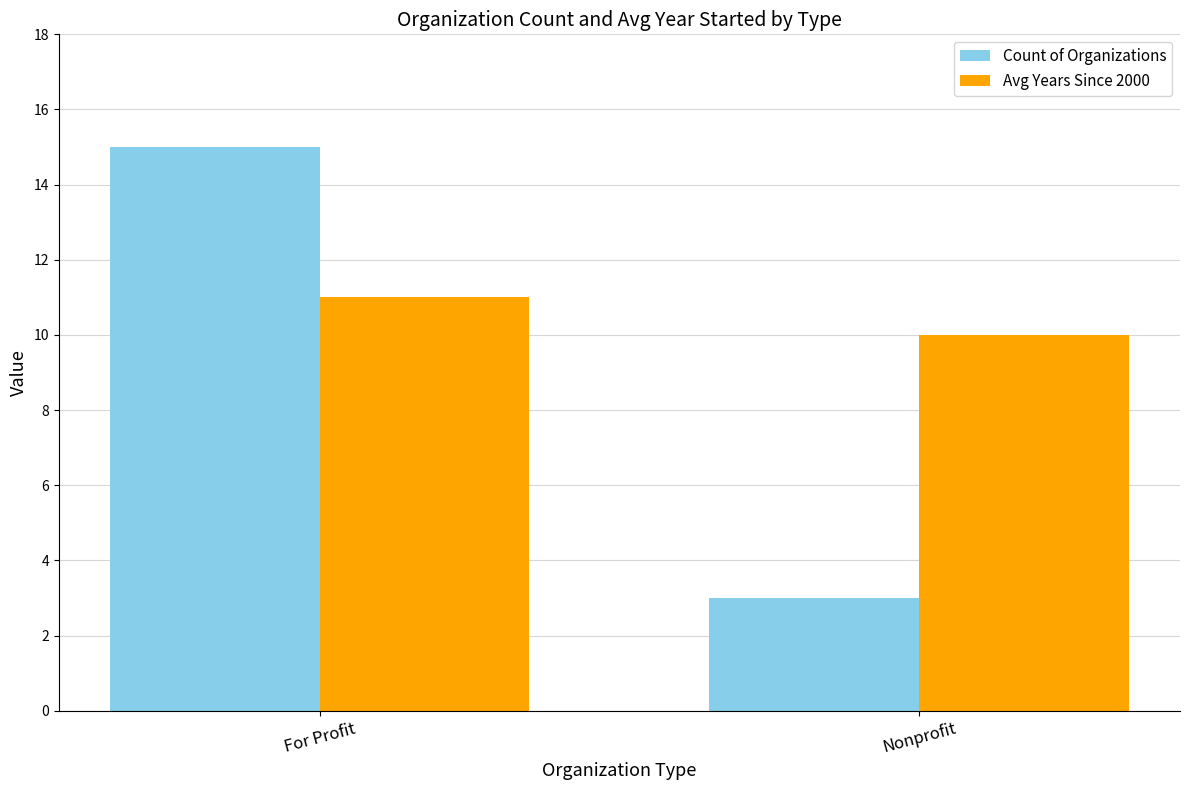

Which series changed the most between For Profit and Nonprofit?

Count of Organizations